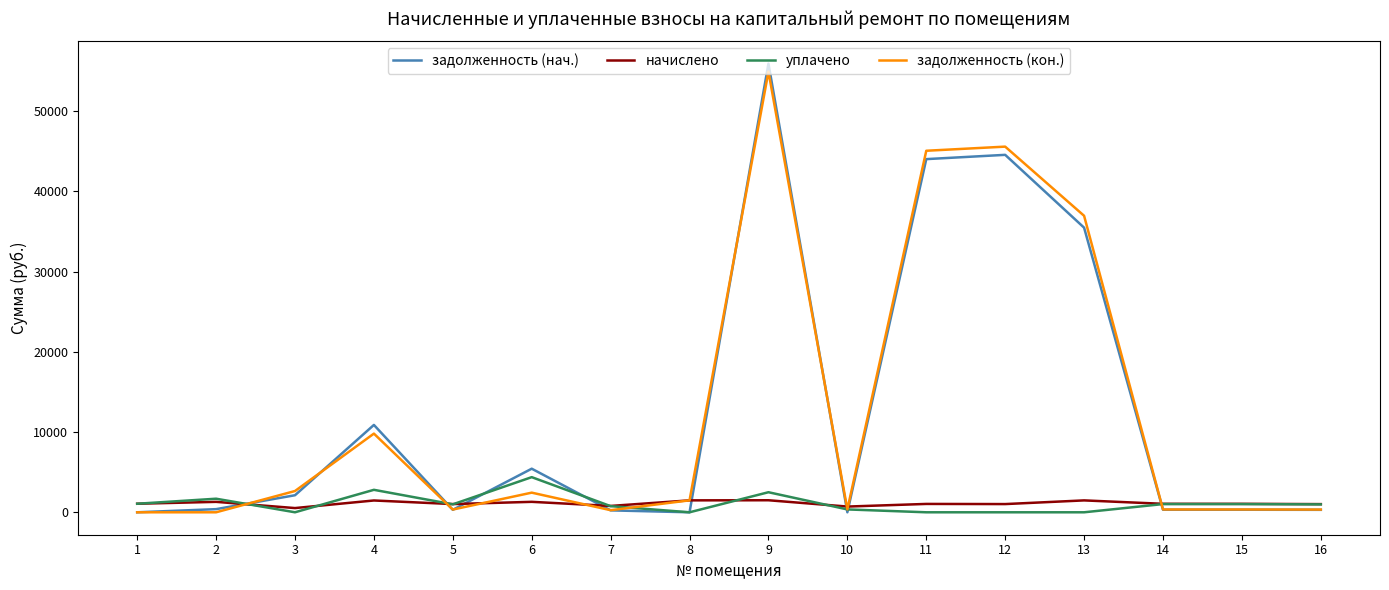

The value of задолженность (нач.) at 12 is 9096.2. True or false?

False